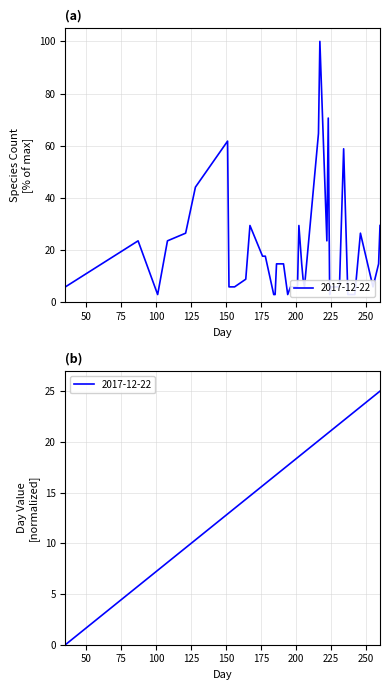

The 2017-12-22 series shows 1.9 at 255. True or false?

False